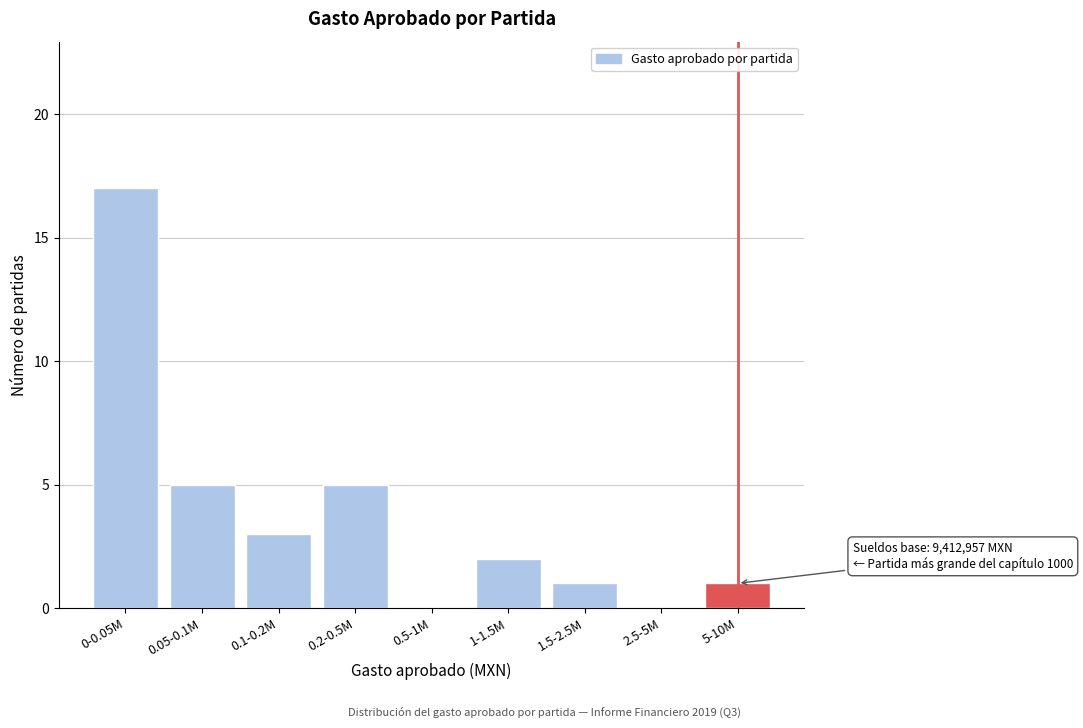

Reading left to right, extract all data points from this chart.

0-0.05M=17	0.05-0.1M=5	0.1-0.2M=3	0.2-0.5M=5	0.5-1M=0	1-1.5M=2	1.5-2.5M=1	2.5-5M=0	5-10M=1